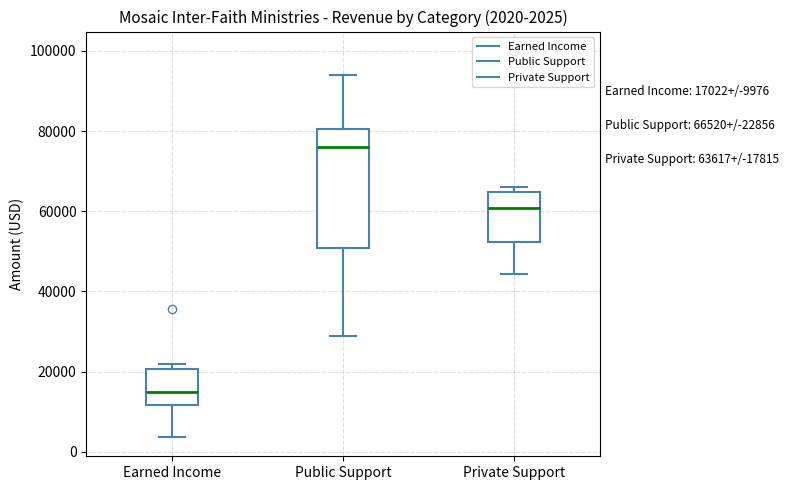

Which box's median line is the lowest?

Earned Income